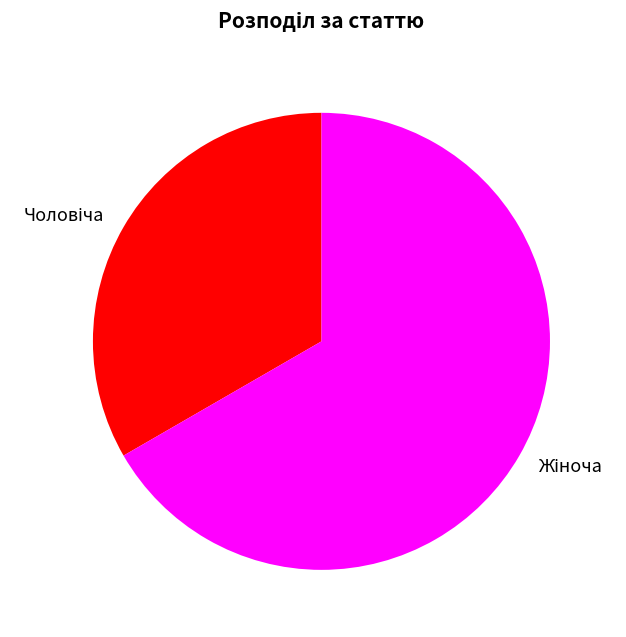

What is the largest slice in the pie chart?

Жіноча